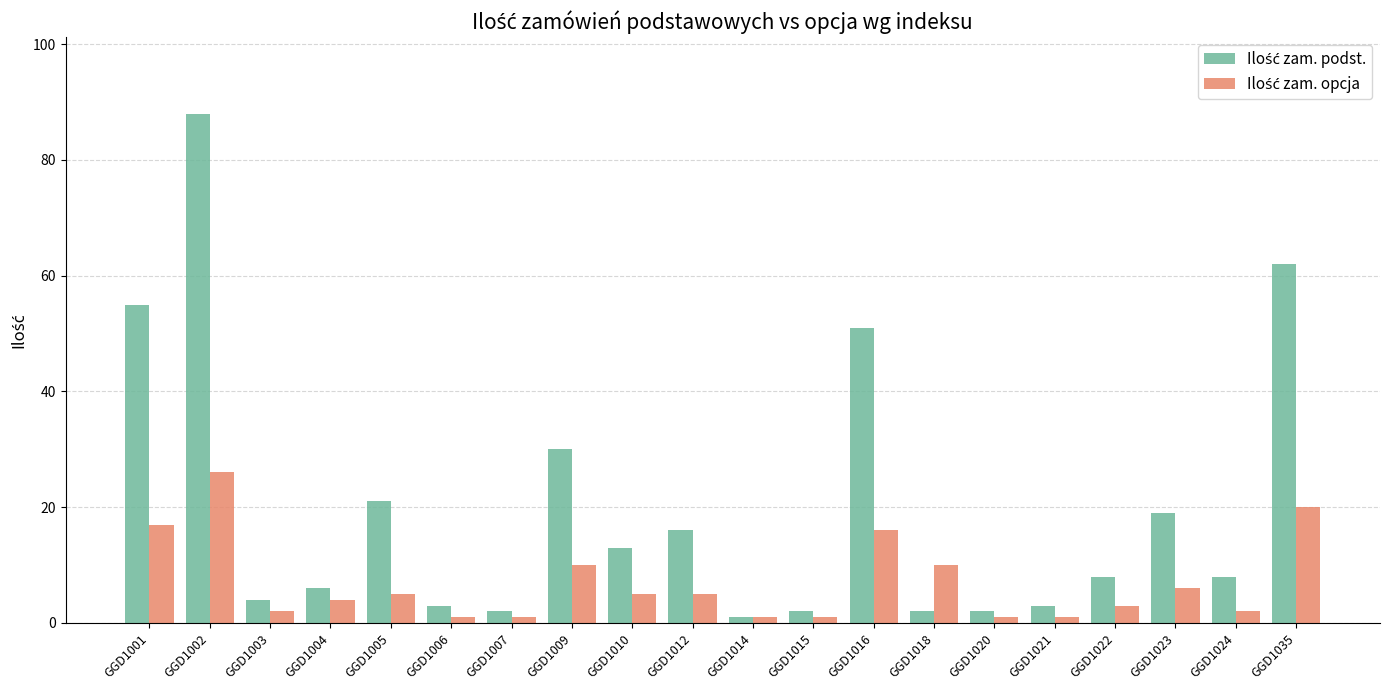

What is the spread (max minus min) of values at GGD1016?

35